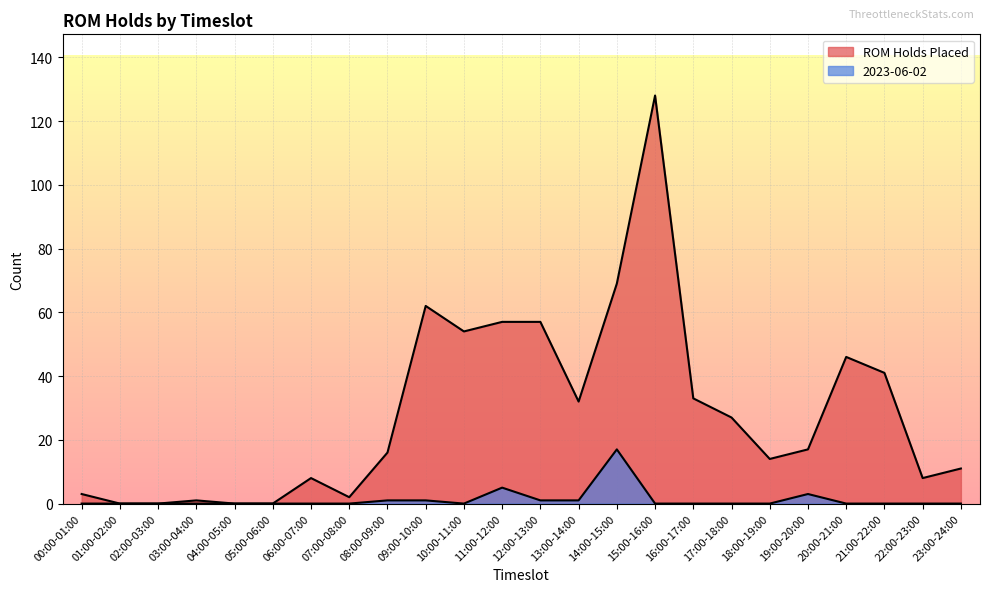

What is the spread (max minus min) of values at 11:00-12:00?

52